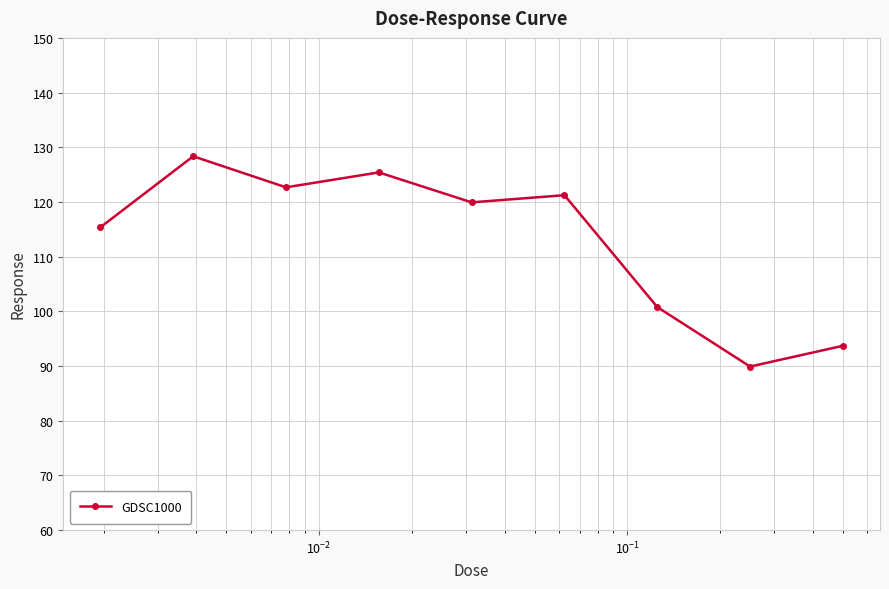

True or false: the data has more than 0 interior local peaks.

True